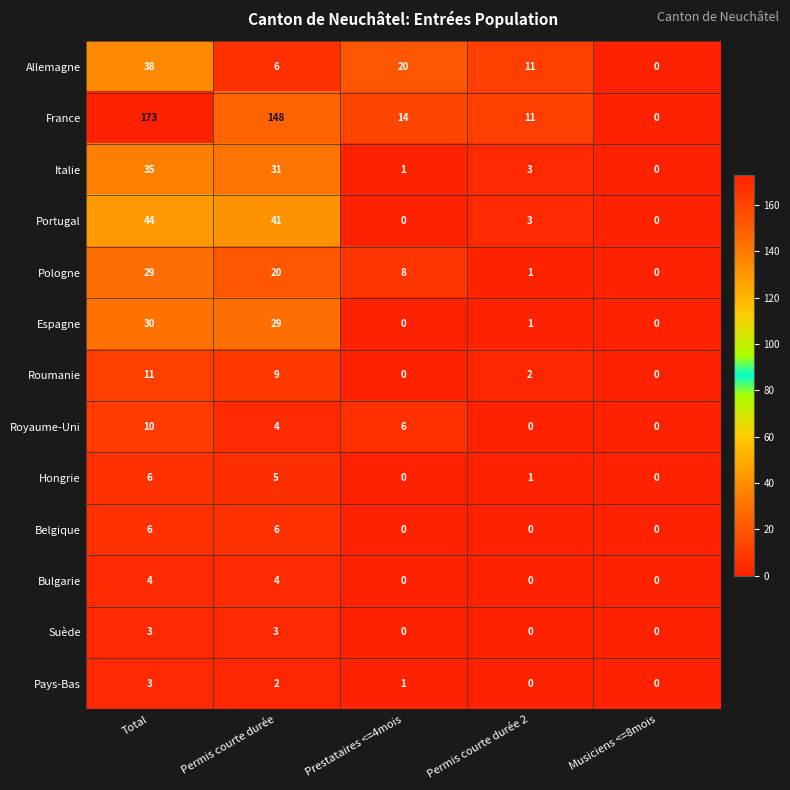

Where does the Portugal series first go above 3?

Total